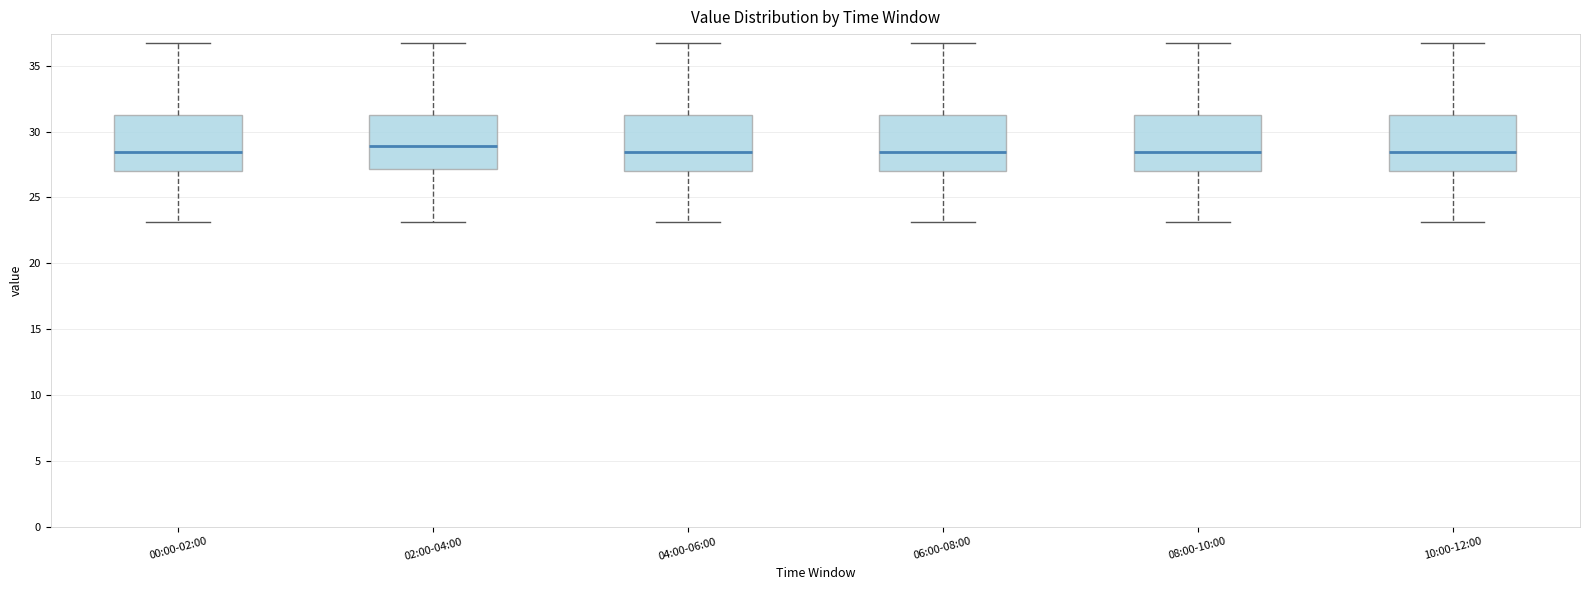

Reading left to right, read every box against the y-axis: the position of its median line, the range the box covers, and the ends of its whiskers. The values are not printed on the chart, so give them approximately, as read against the axis.

00:00-02:00: median 28.5, box 27.0 to 31.5, whiskers 23.0 to 36.5
02:00-04:00: median 29.0, box 27.0 to 31.5, whiskers 23.0 to 36.5
04:00-06:00: median 28.5, box 27.0 to 31.5, whiskers 23.0 to 36.5
06:00-08:00: median 28.5, box 27.0 to 31.5, whiskers 23.0 to 36.5
08:00-10:00: median 28.5, box 27.0 to 31.5, whiskers 23.0 to 36.5
10:00-12:00: median 28.5, box 27.0 to 31.5, whiskers 23.0 to 36.5